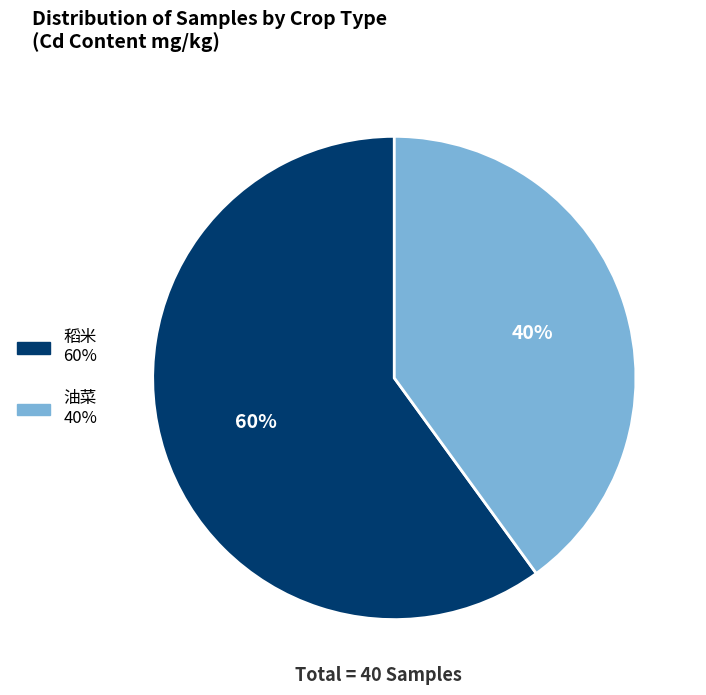

Is there any slice that represents more than half of the pie?

Yes